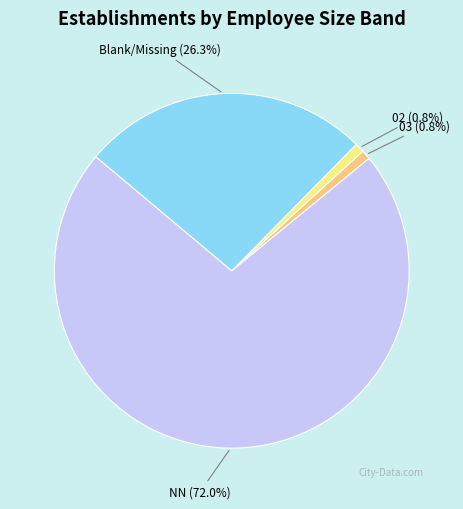

How many segments does this pie chart have?

4